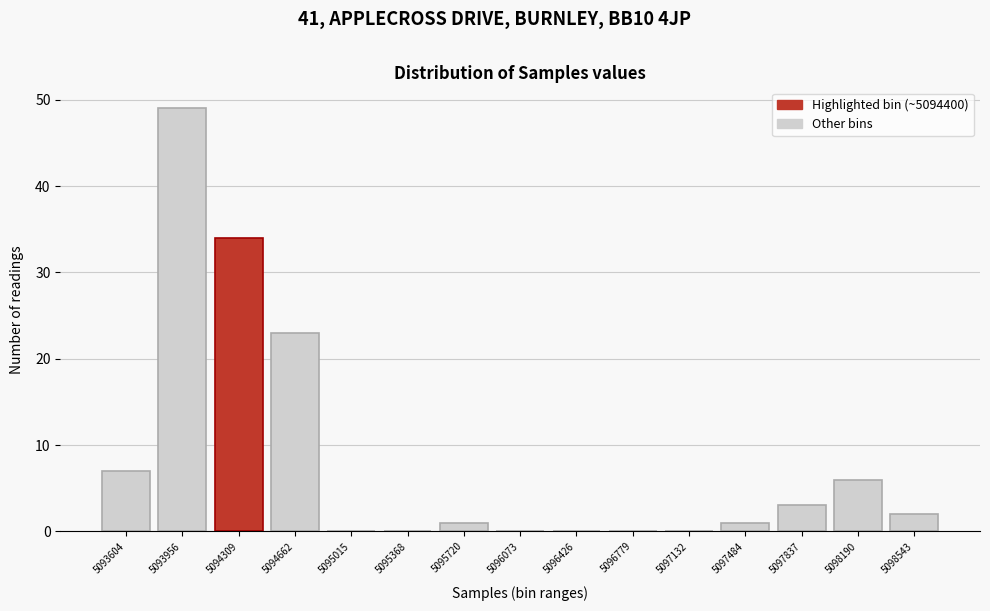

Reading right to left, extract all data points from this chart.

5098543=2	5098190=6	5097837=3	5097484=1	5097132=0	5096779=0	5096426=0	5096073=0	5095720=1	5095368=0	5095015=0	5094662=23	5094309=34	5093956=49	5093604=7